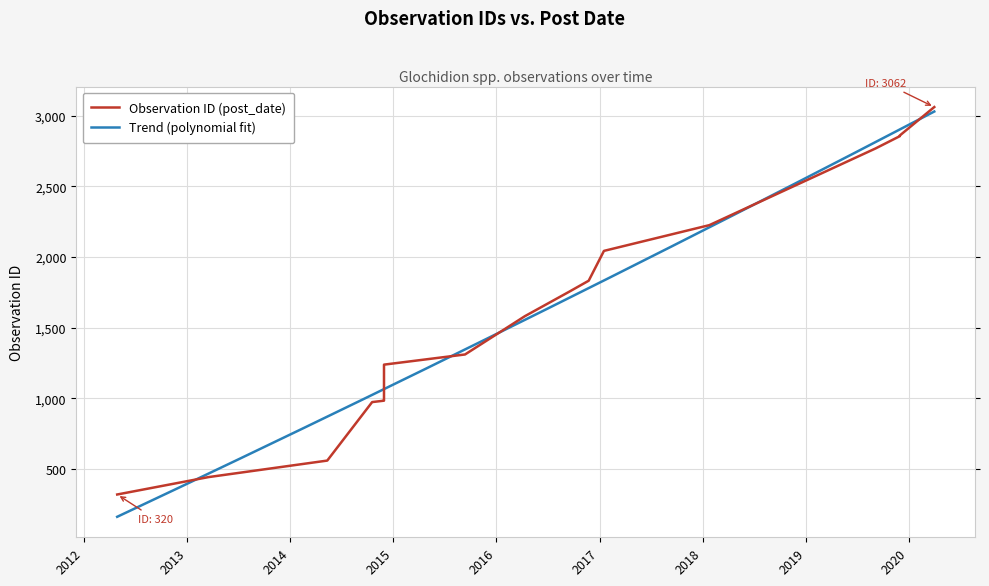

Approximately how many times larger is the value at 2017-01-16 compared to 2014-11-29?

2.1